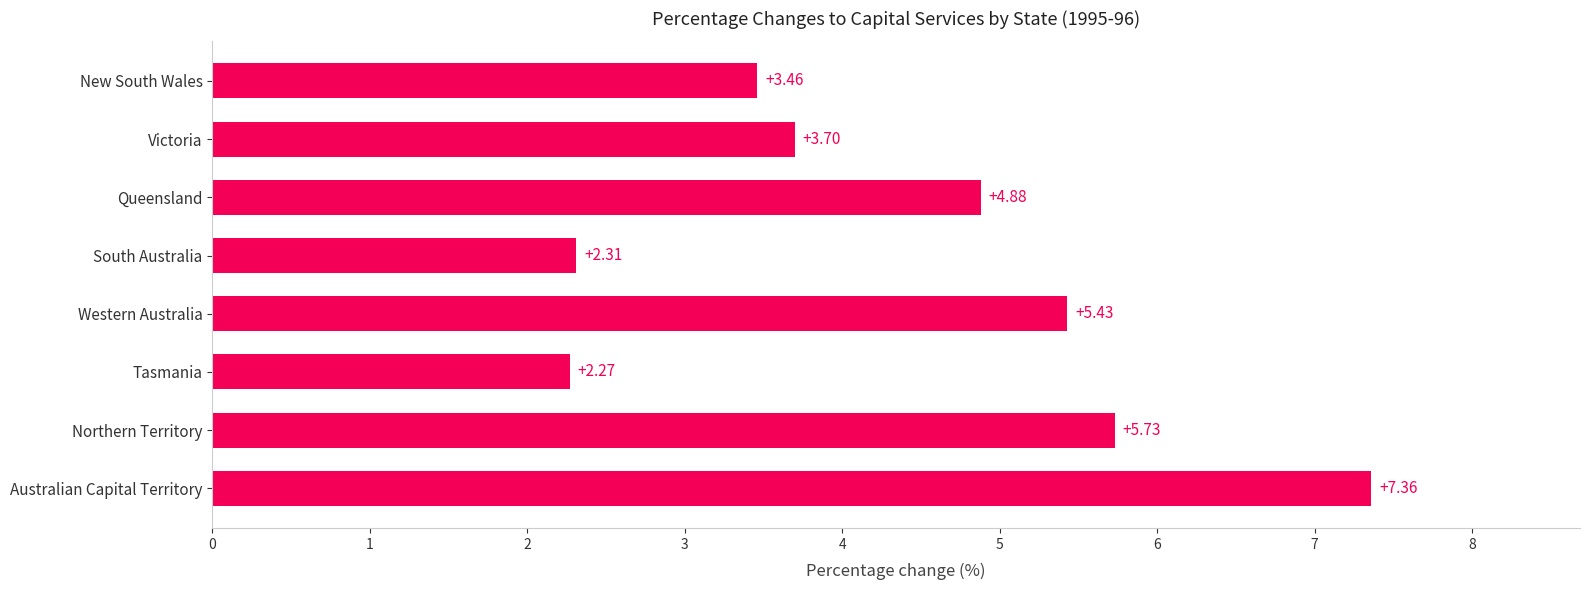

What is the difference between the values at New South Wales and Western Australia?

2.0